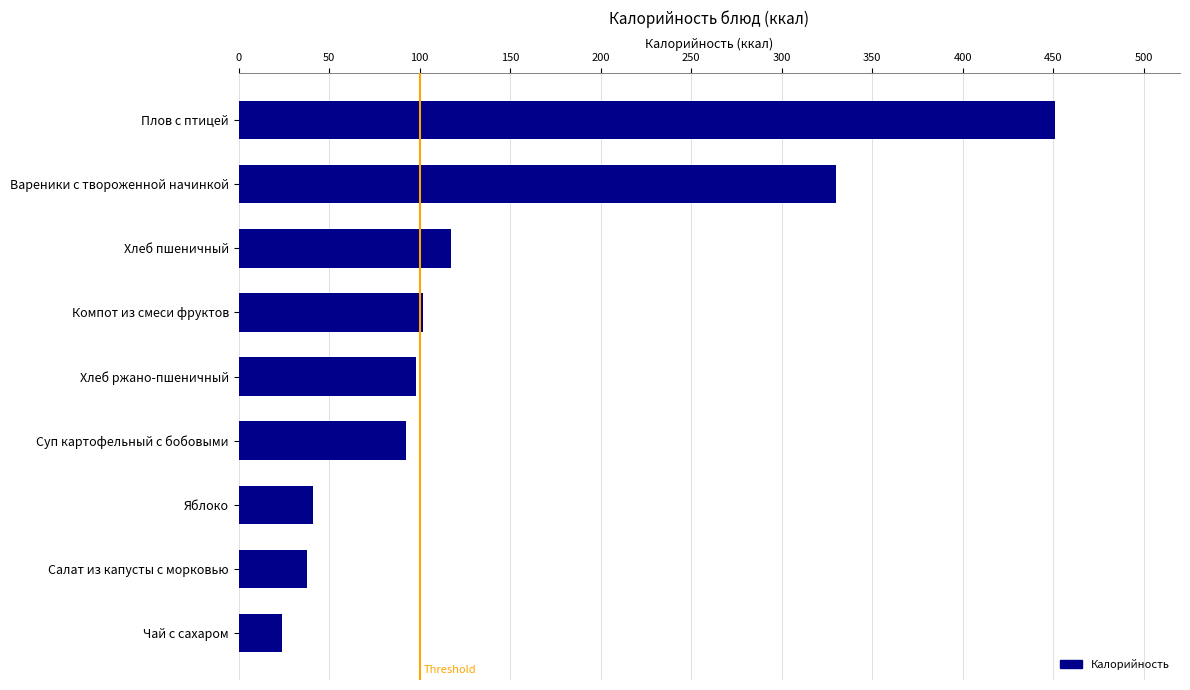

What is the difference between the second highest and minimum values?

306.2